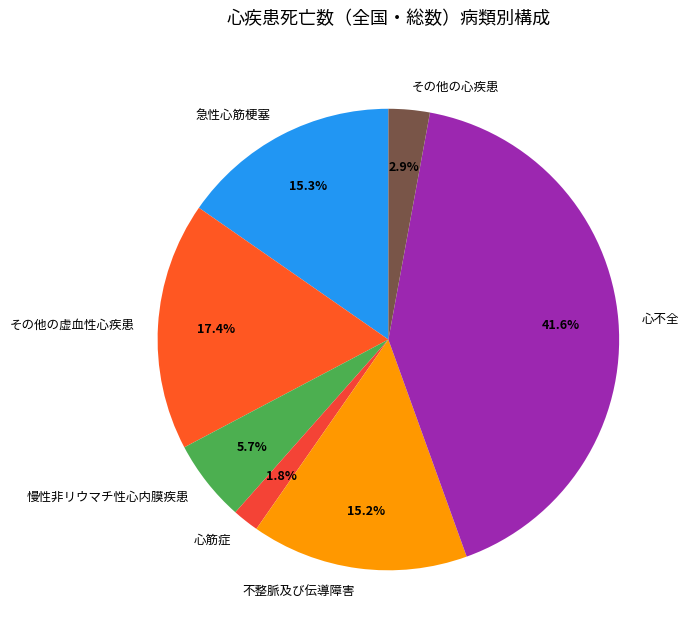

To the nearest percent, what percentage of the pie is 不整脈及び伝導障害?

15%